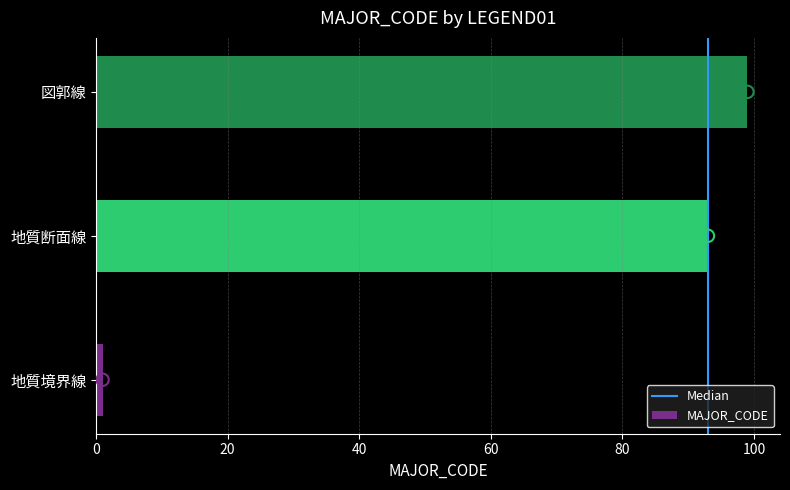

Which has a higher value, 地質境界線 or 図郭線?

図郭線